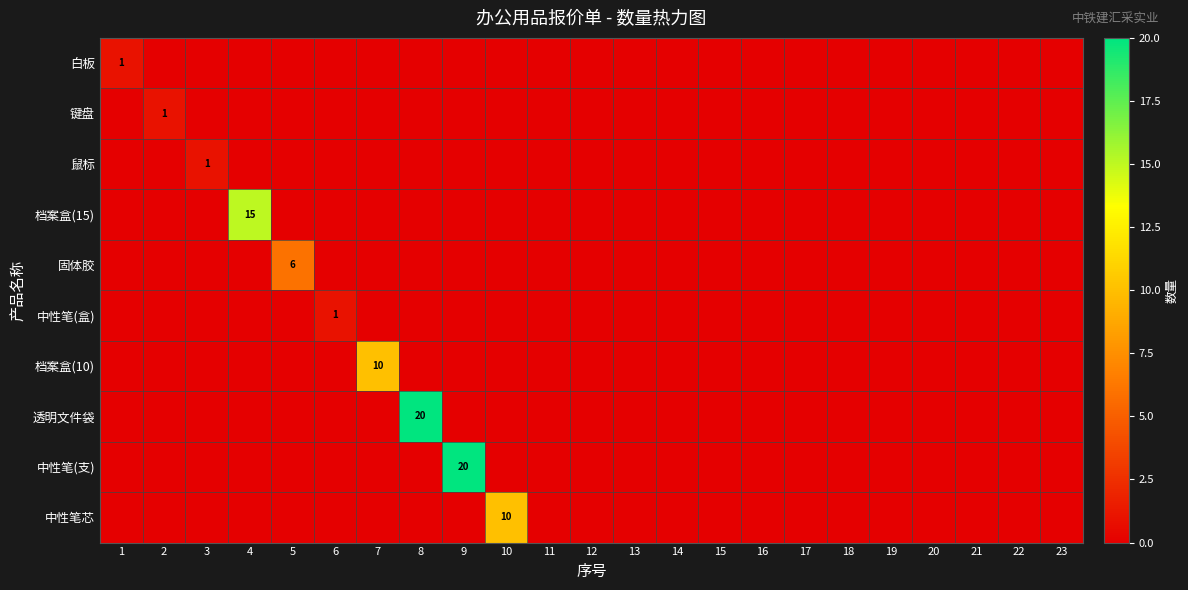

At which category is the sum across all series the highest?

8